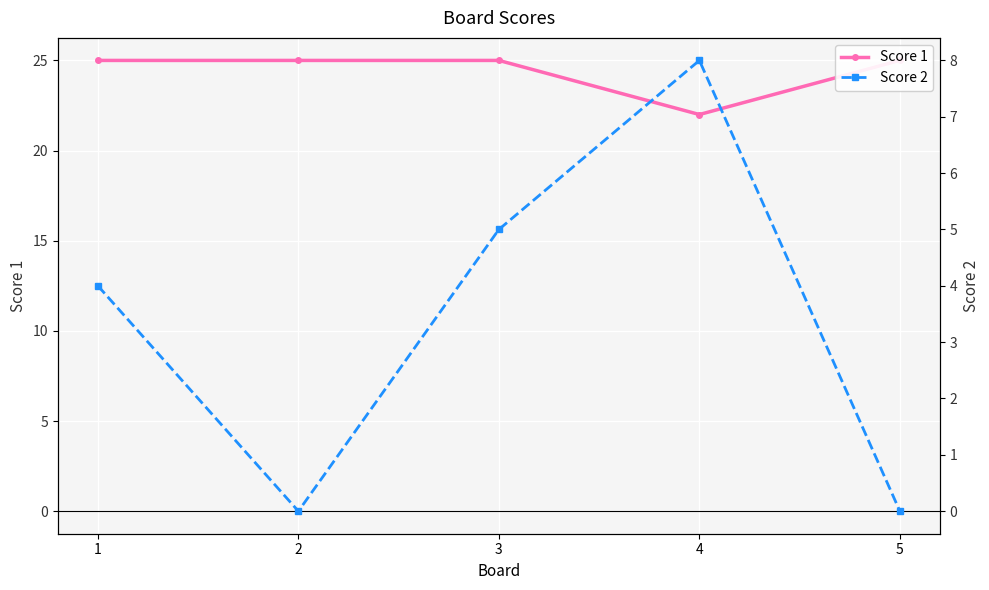

How many values in the Score 2 series exceed 4?

2